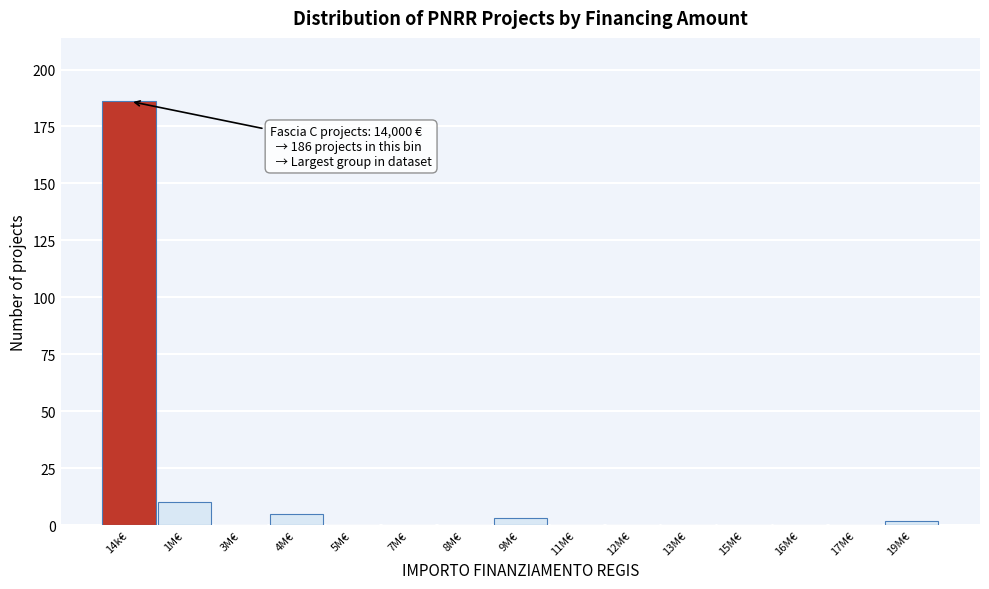

Reading right to left, list all the values displayed in this chart.

19M€=2	17M€=0	16M€=0	15M€=0	13M€=0	12M€=0	11M€=0	9M€=3	8M€=0	7M€=0	5M€=0	4M€=5	3M€=0	1M€=10	14k€=186